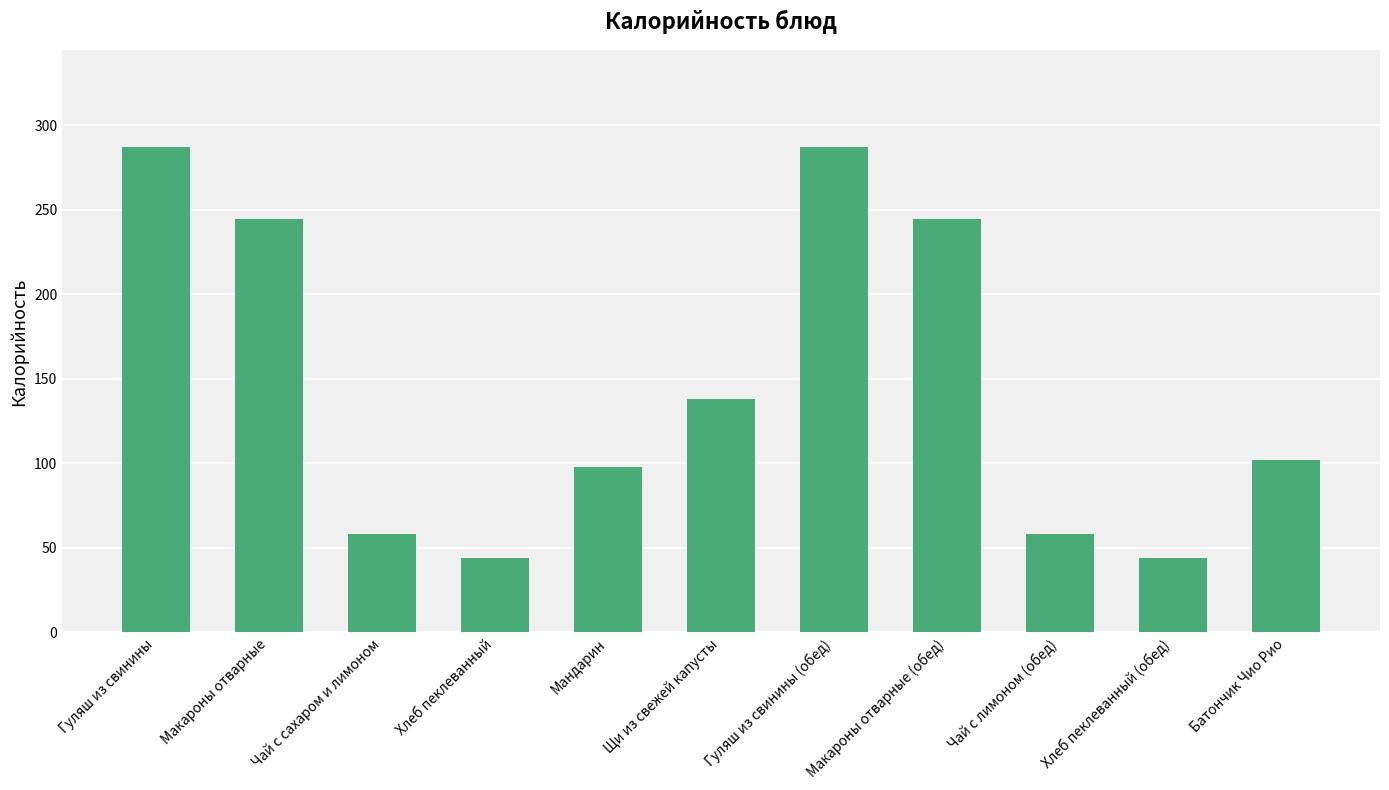

The chart shows a value of 98.0 at Мандарин. True or false?

True